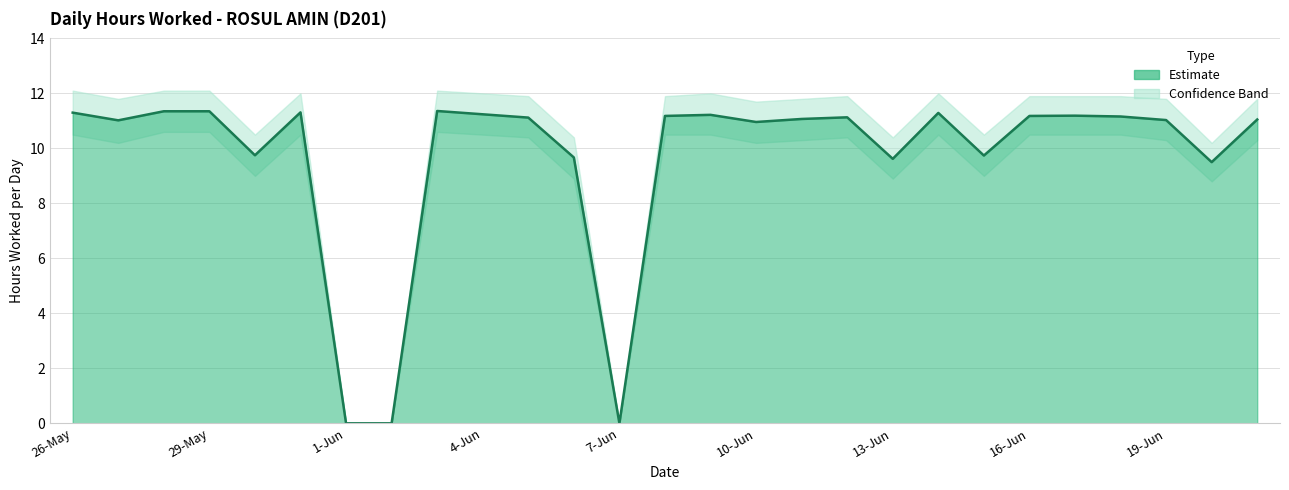

Count the number of categories in the chart.

27